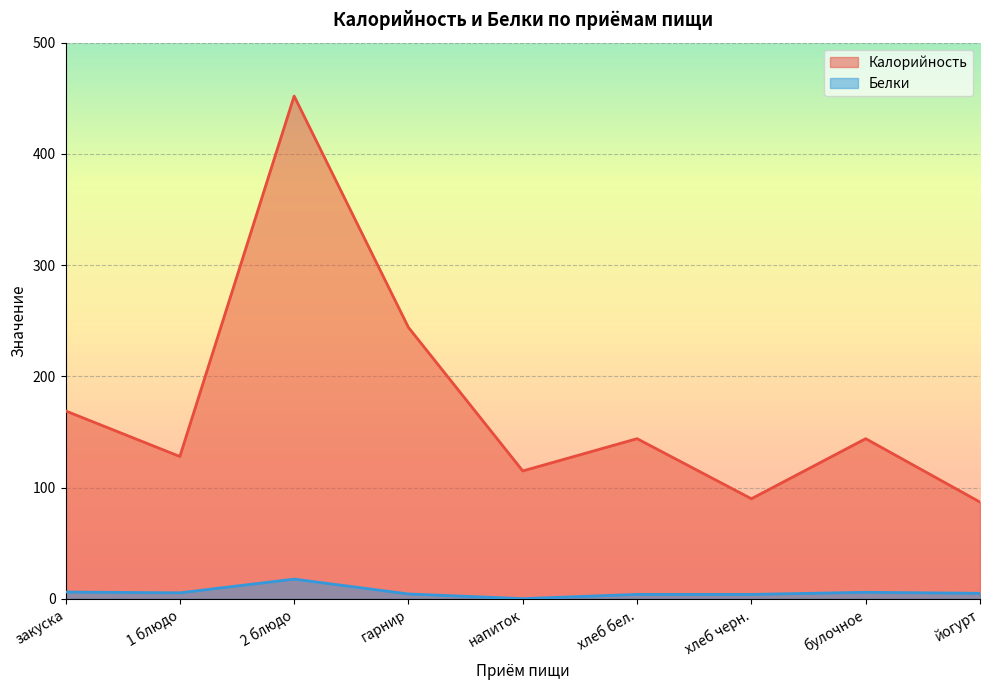

What is the value of the Калорийность point at the 7th from the left?

90.0